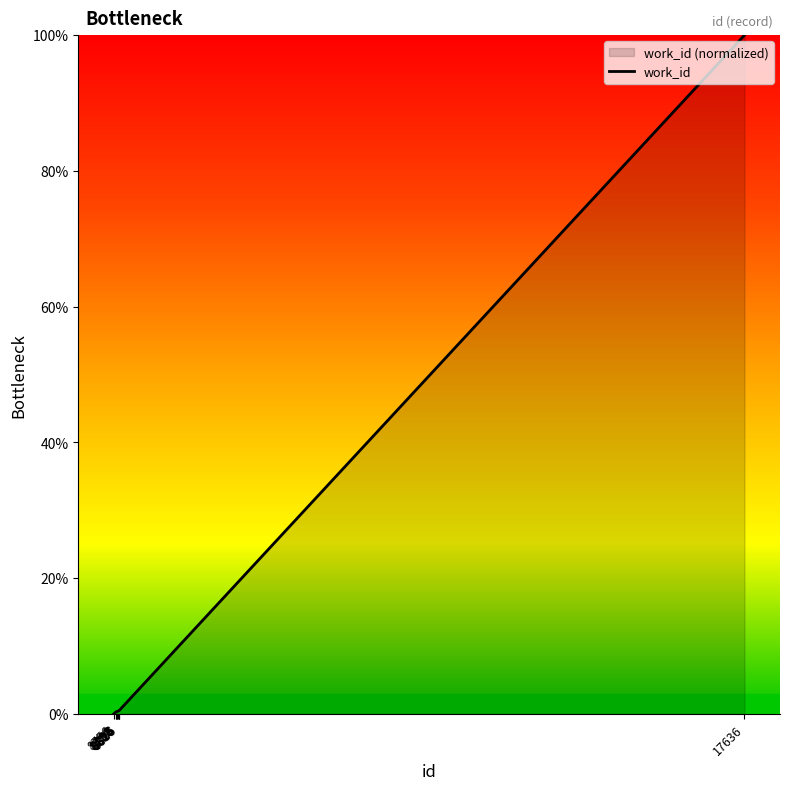

What is the sum of all values?

103.1